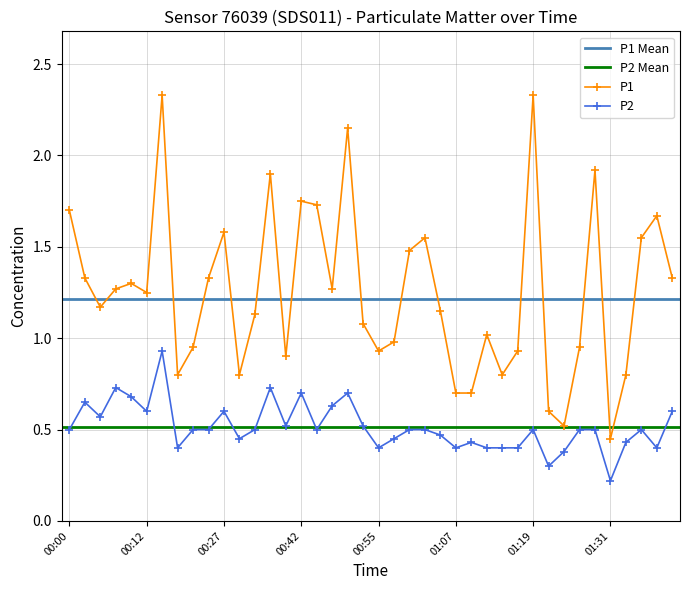

True or false: P2 has a value of 0.4 at 01:09.

True